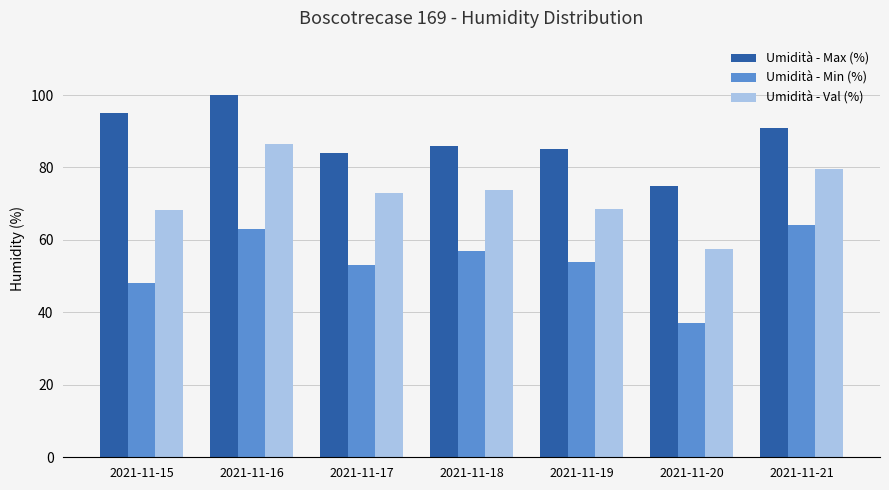

Is the value of Umidità - Val (%) at 2021-11-20 greater than the value of Umidità - Min (%) at 2021-11-17?

Yes